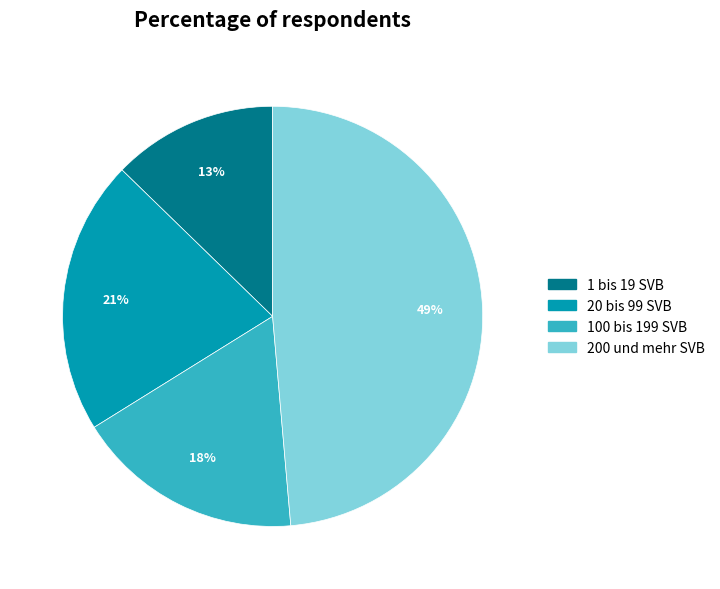

True or false: 20 bis 99 SVB accounts for 21% of the total.

True